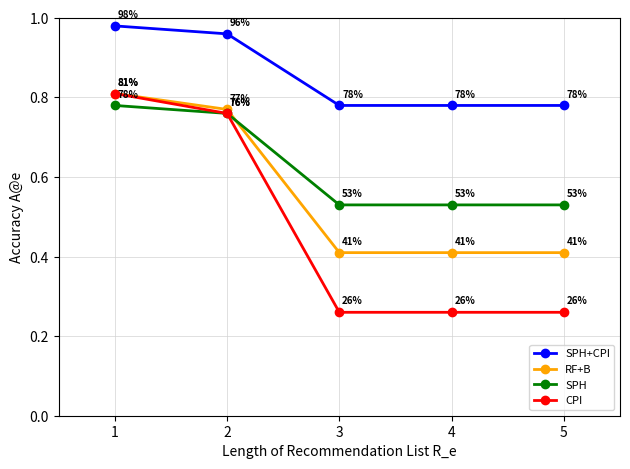

How many RF+B values are between 0 and 1?

5